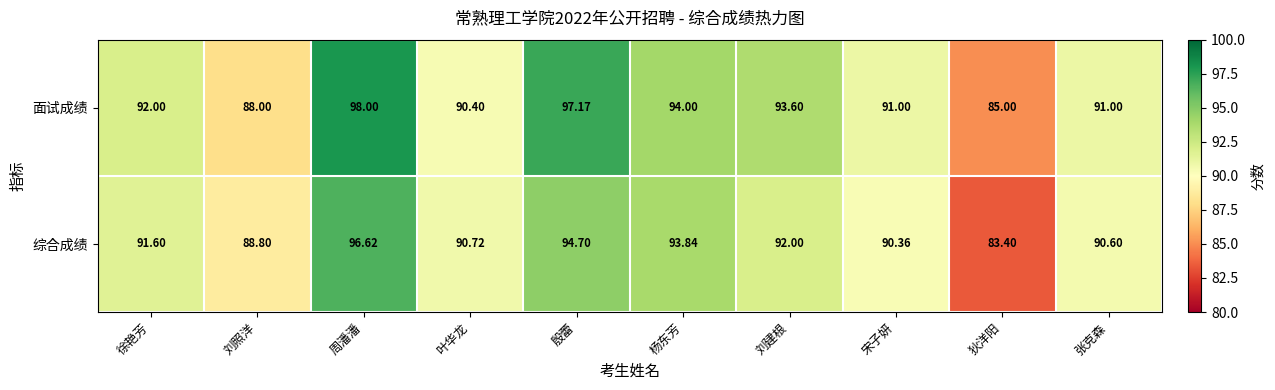

At how many categories does at least one series exceed 89?

8